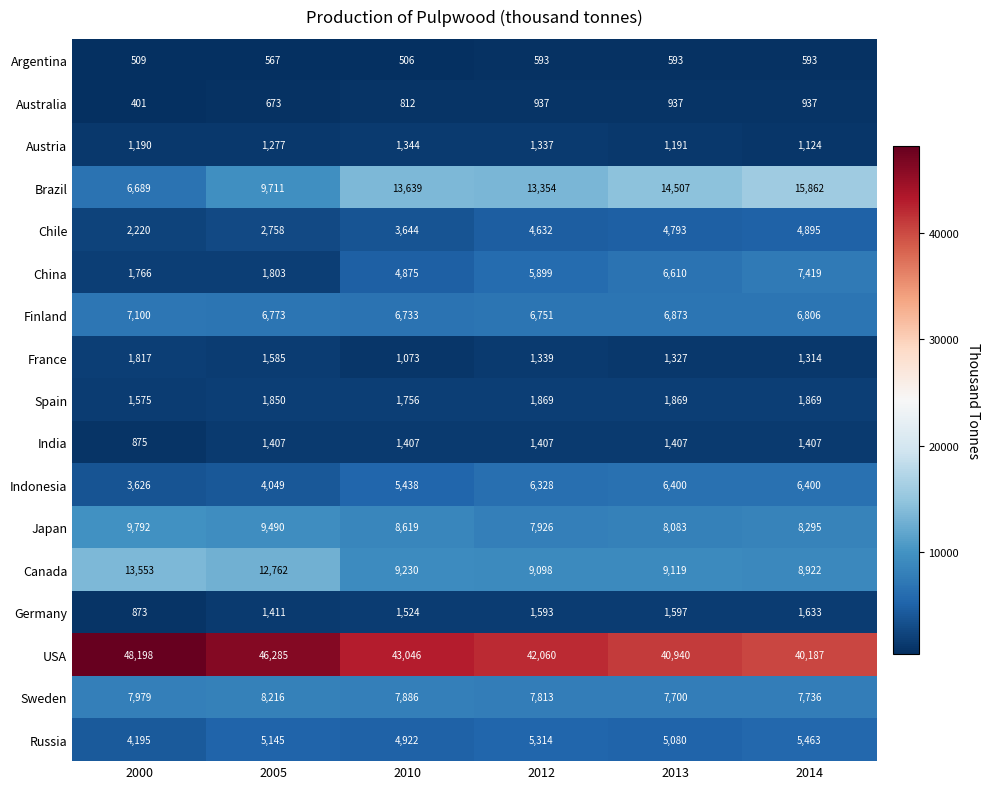

What is the total value across all series at 2005?

115762